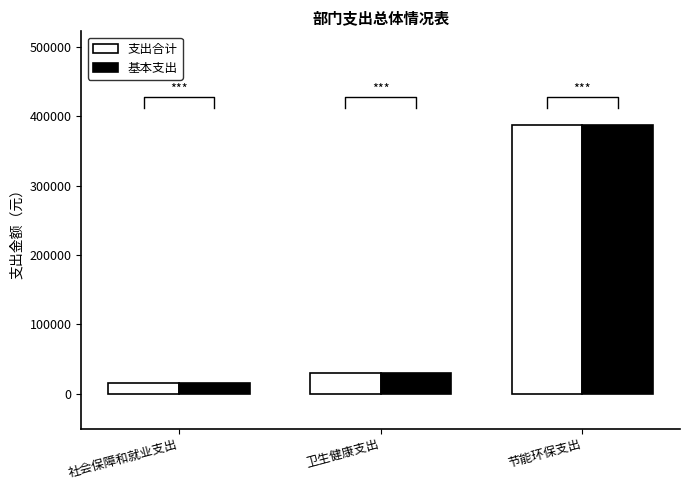

What is the value of the 基本支出 bar at the 2nd from the left?

30165.3